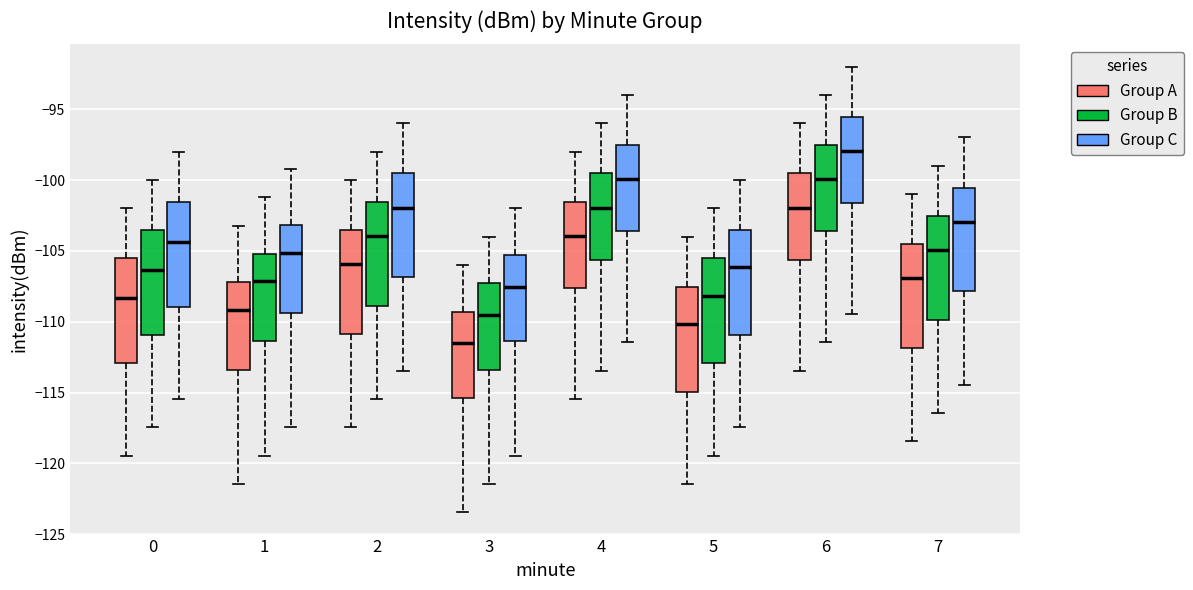

Where does the lower whisker of the box for 7 (Group A) end on the y-axis? The values are not printed on the chart, so give them approximately, as read against the axis.

-118.5